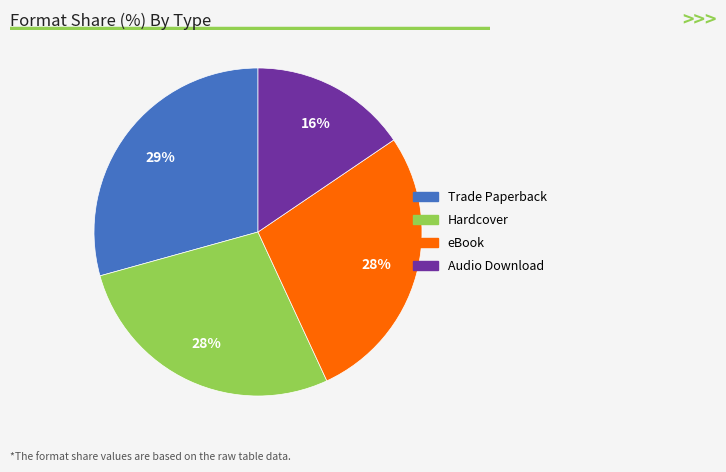

What is the smallest slice in the pie chart?

Audio Download